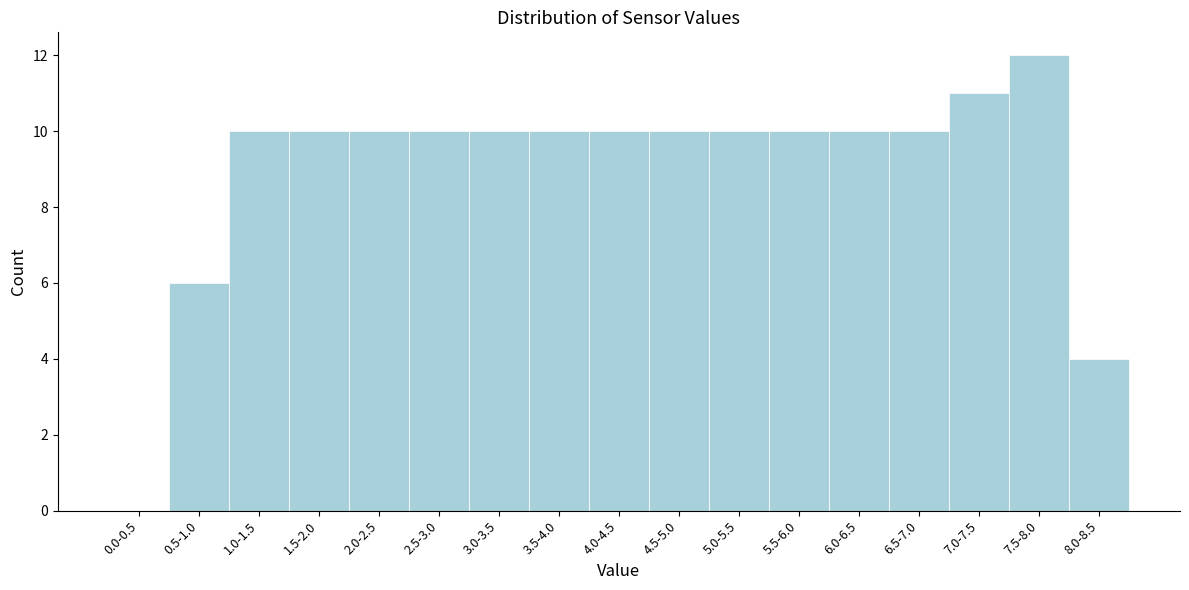

Reading left to right, list all the values displayed in this chart.

0.0-0.5=0	0.5-1.0=6	1.0-1.5=10	1.5-2.0=10	2.0-2.5=10	2.5-3.0=10	3.0-3.5=10	3.5-4.0=10	4.0-4.5=10	4.5-5.0=10	5.0-5.5=10	5.5-6.0=10	6.0-6.5=10	6.5-7.0=10	7.0-7.5=11	7.5-8.0=12	8.0-8.5=4